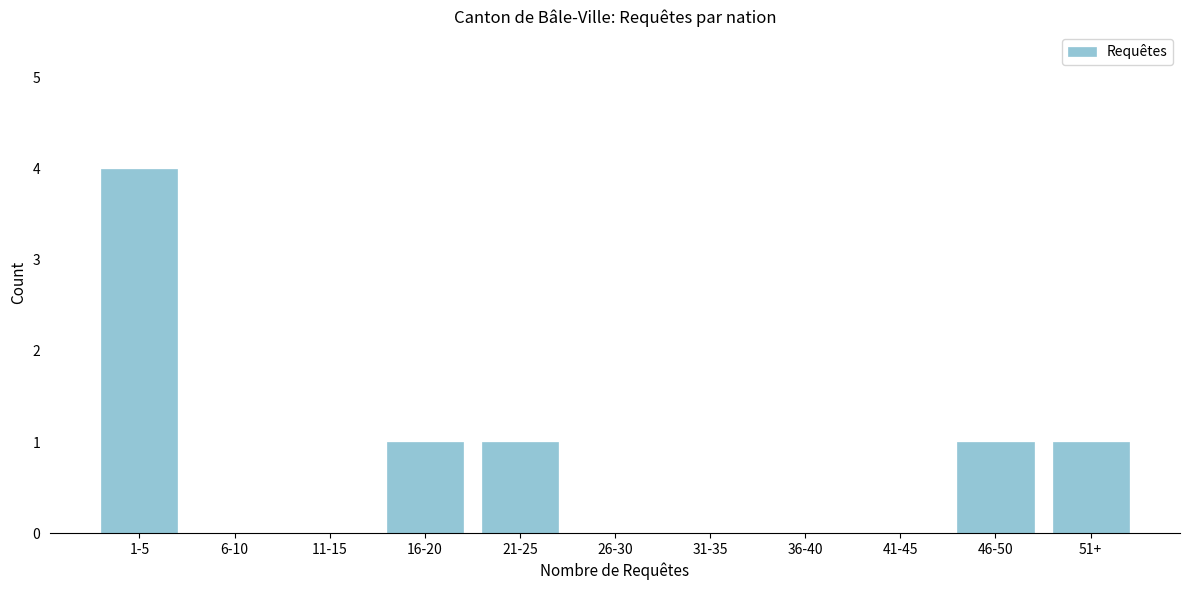

Reading right to left, transcribe all the data shown in this chart.

51+=1	46-50=1	41-45=0	36-40=0	31-35=0	26-30=0	21-25=1	16-20=1	11-15=0	6-10=0	1-5=4